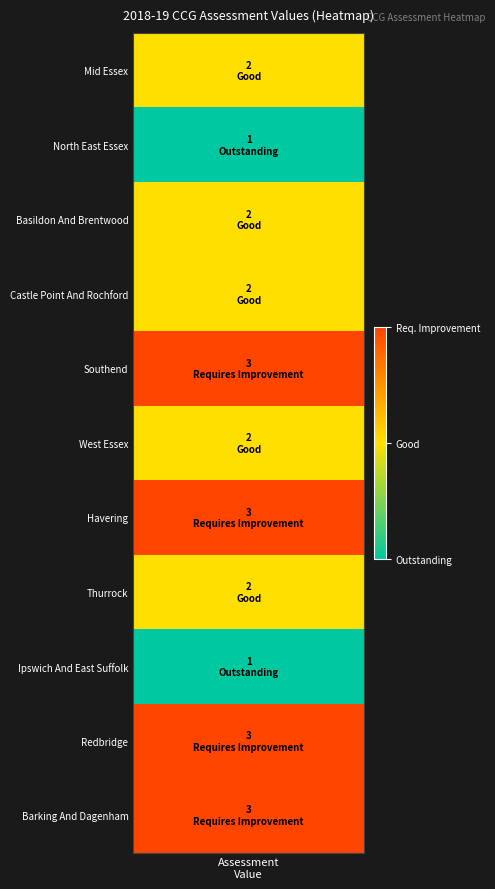

Reading left to right, list all the values displayed in this chart.

values=2	1=1	2=2	3=2	4=3	5=2	6=3	7=2	8=1	9=3	10=3